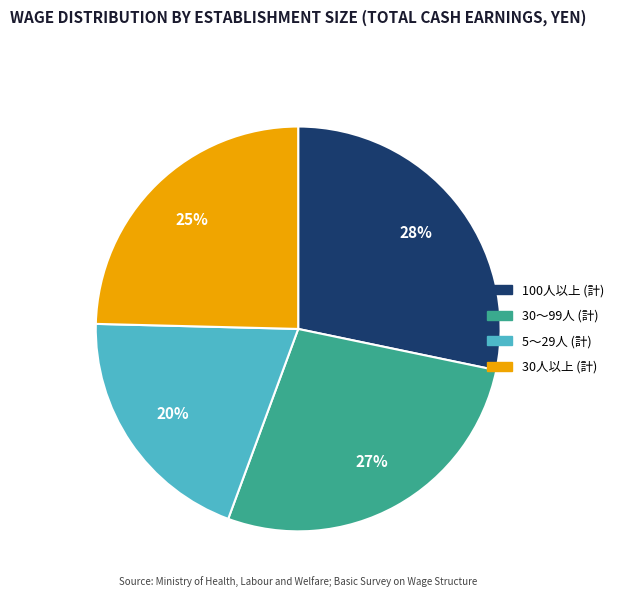

To the nearest percent, what is the difference between the largest and smallest slice percentages?

8%